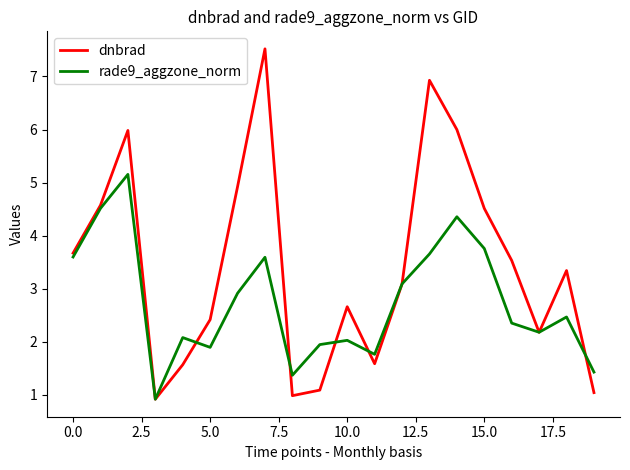

List the series in order of their peak value, lowest first.

rade9_aggzone_norm, dnbrad